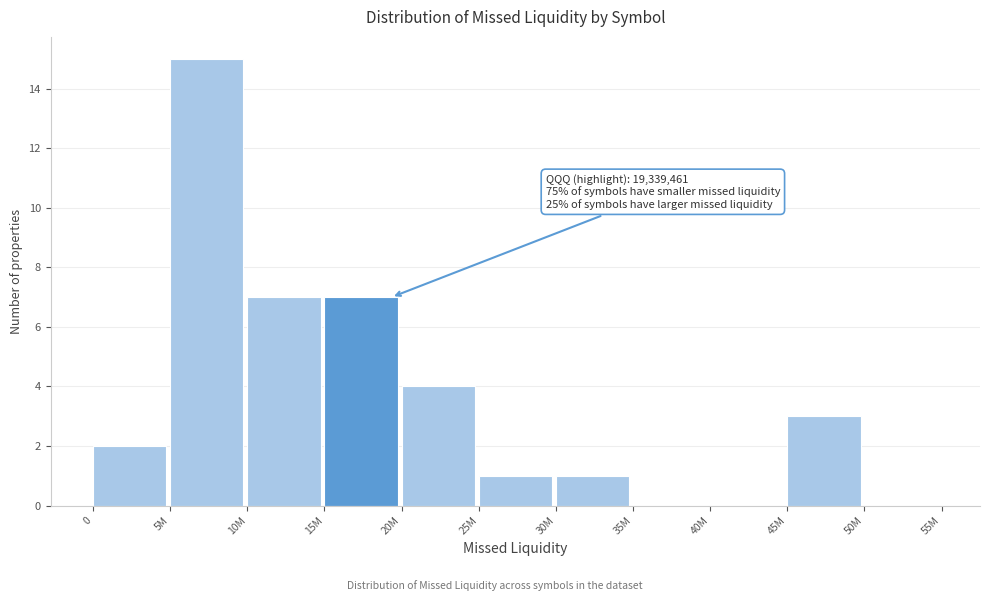

Reading left to right, extract all data points from this chart.

0=2	5M=15	10M=7	15M=7	20M=4	25M=1	30M=1	35M=0	40M=0	45M=3	50M=0